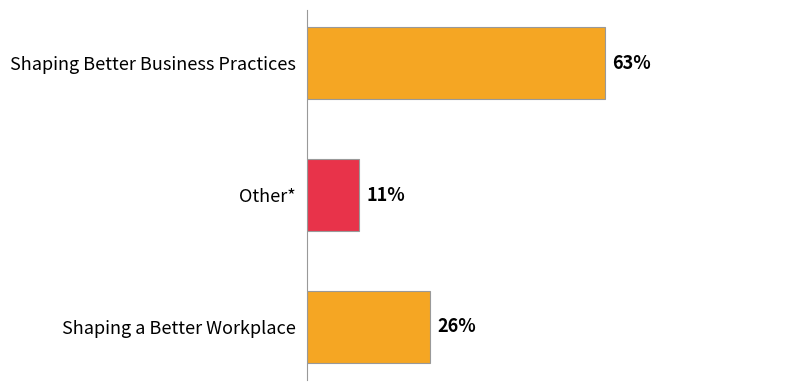

What is the label of the 1st bar from the top?

Shaping Better Business Practices